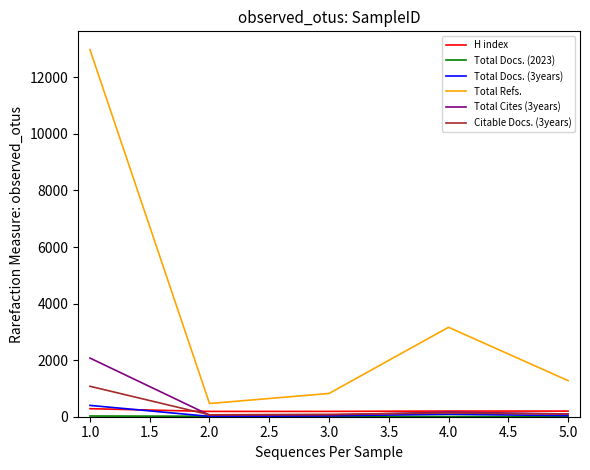

The value of Total Cites (3years) at 1.0 is 2074. True or false?

True